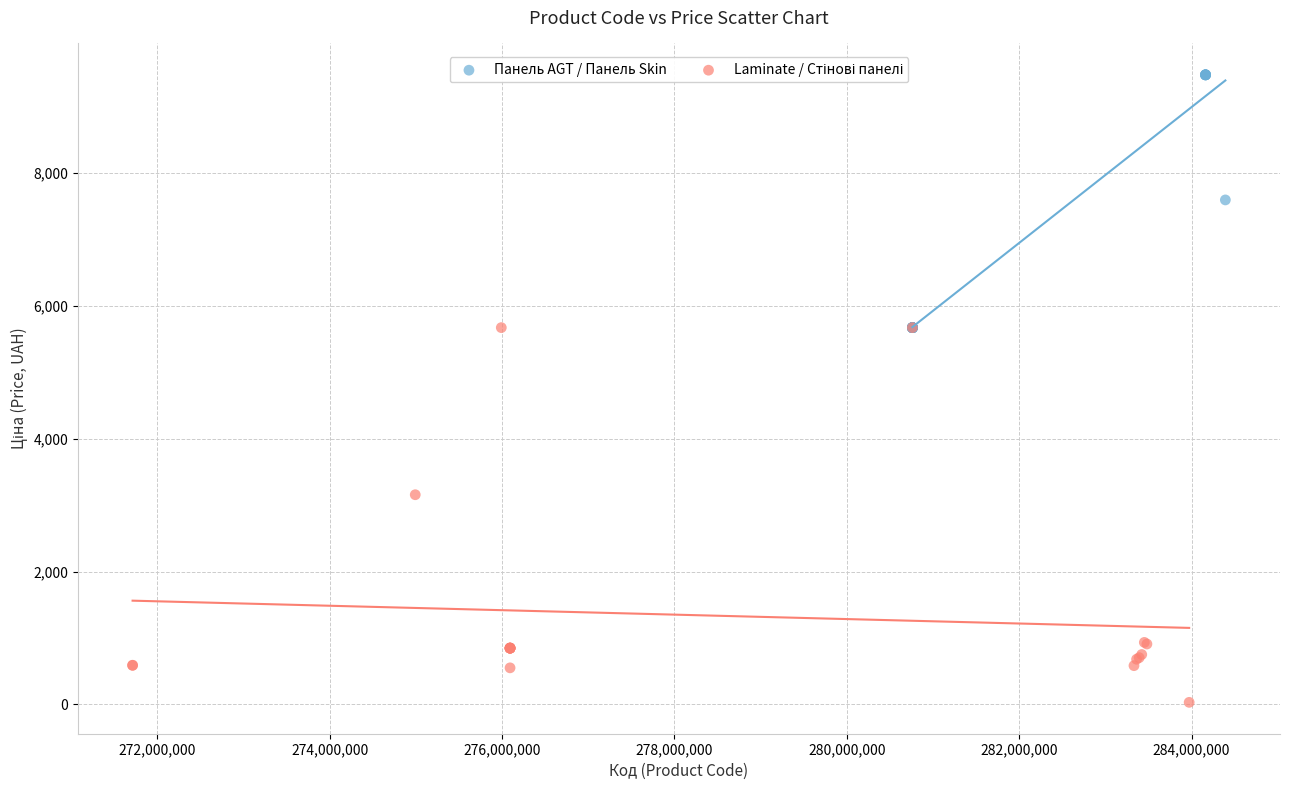

Which series contains the highest Y value?

Панель AGT / Панель Skin